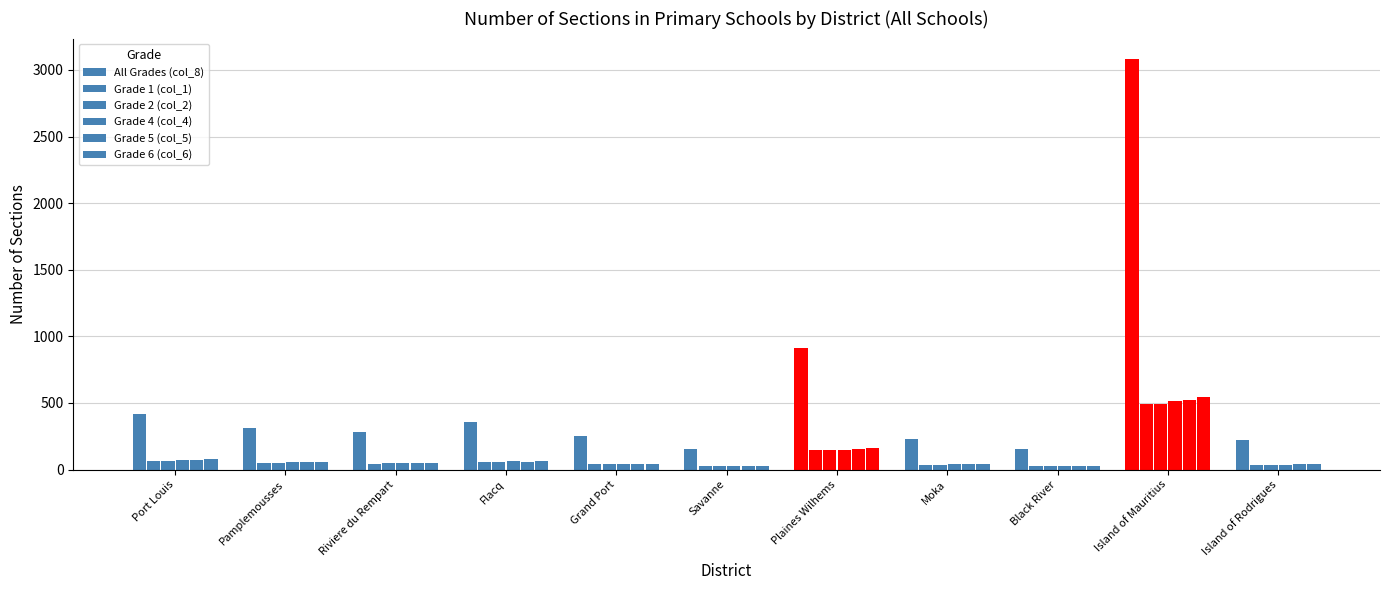

Reading right to left, what are all the values shown in this chart?

All Grades (col_8): Island of Rodrigues=222	Island of Mauritius=3081	Black River=156	Moka=229	Plaines Wilhems=911	Savanne=158	Grand Port=253	Flacq=357	Riviere du Rempart=283	Pamplemousses=315	Port Louis=419
Grade 1 (col_1): Island of Rodrigues=36	Island of Mauritius=491	Black River=25	Moka=37	Plaines Wilhems=149	Savanne=25	Grand Port=40	Flacq=55	Riviere du Rempart=43	Pamplemousses=50	Port Louis=67
Grade 2 (col_2): Island of Rodrigues=37	Island of Mauritius=495	Black River=25	Moka=37	Plaines Wilhems=148	Savanne=25	Grand Port=42	Flacq=57	Riviere du Rempart=46	Pamplemousses=50	Port Louis=65
Grade 4 (col_4): Island of Rodrigues=34	Island of Mauritius=518	Black River=27	Moka=39	Plaines Wilhems=149	Savanne=26	Grand Port=42	Flacq=61	Riviere du Rempart=49	Pamplemousses=55	Port Louis=70
Grade 5 (col_5): Island of Rodrigues=39	Island of Mauritius=523	Black River=28	Moka=39	Plaines Wilhems=152	Savanne=26	Grand Port=43	Flacq=60	Riviere du Rempart=49	Pamplemousses=54	Port Louis=72
Grade 6 (col_6): Island of Rodrigues=39	Island of Mauritius=541	Black River=25	Moka=39	Plaines Wilhems=159	Savanne=28	Grand Port=43	Flacq=63	Riviere du Rempart=50	Pamplemousses=55	Port Louis=79